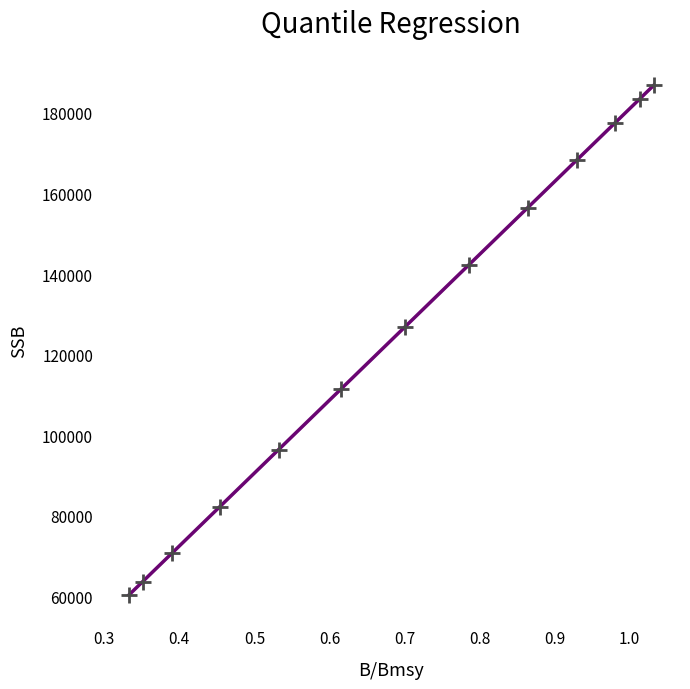

What is the range of Y values (max minus min)?

126592